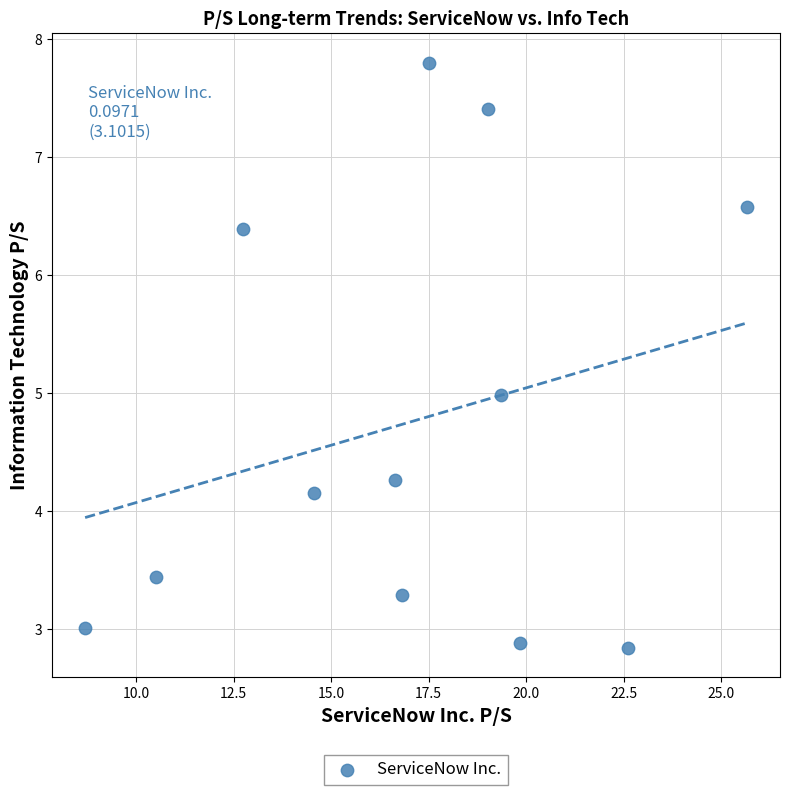

What is the average Y value?

4.8